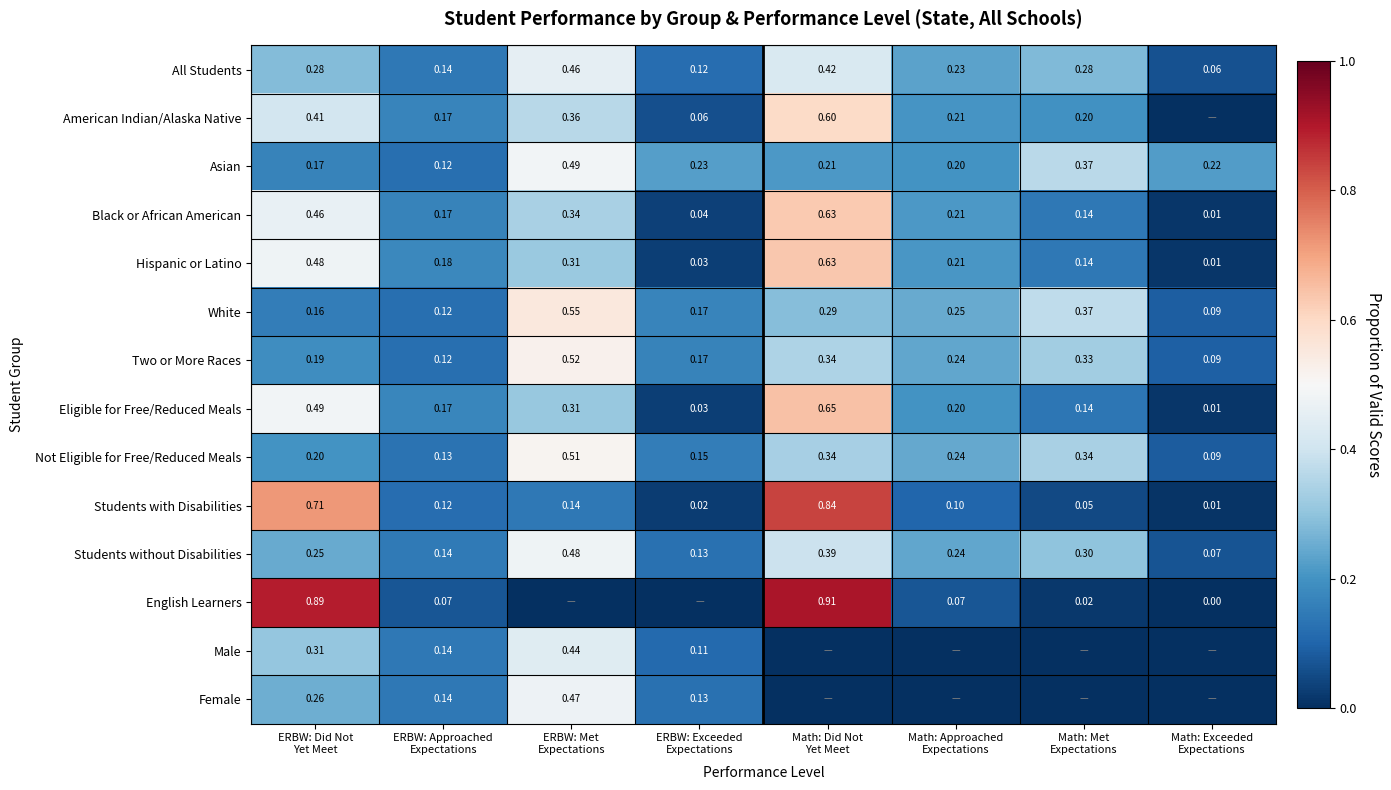

What is the difference between the maximum and second lowest values in the Not Eligible for Free/Reduced Meals series?

0.4